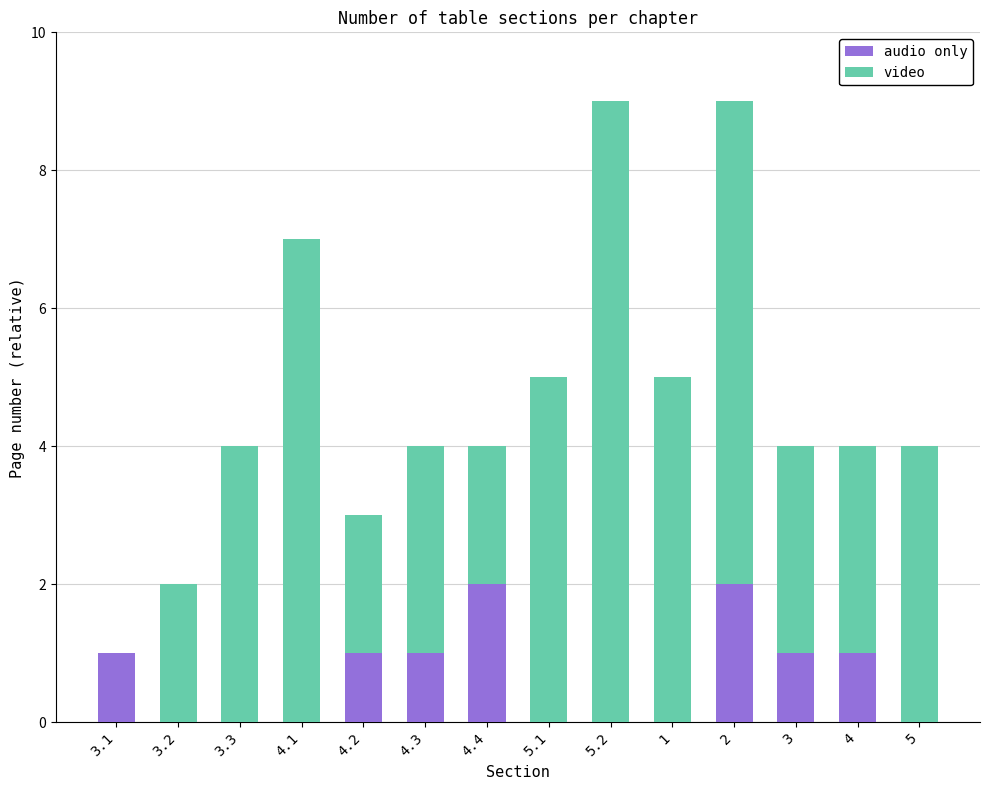

What is the sum of all audio only values?

9